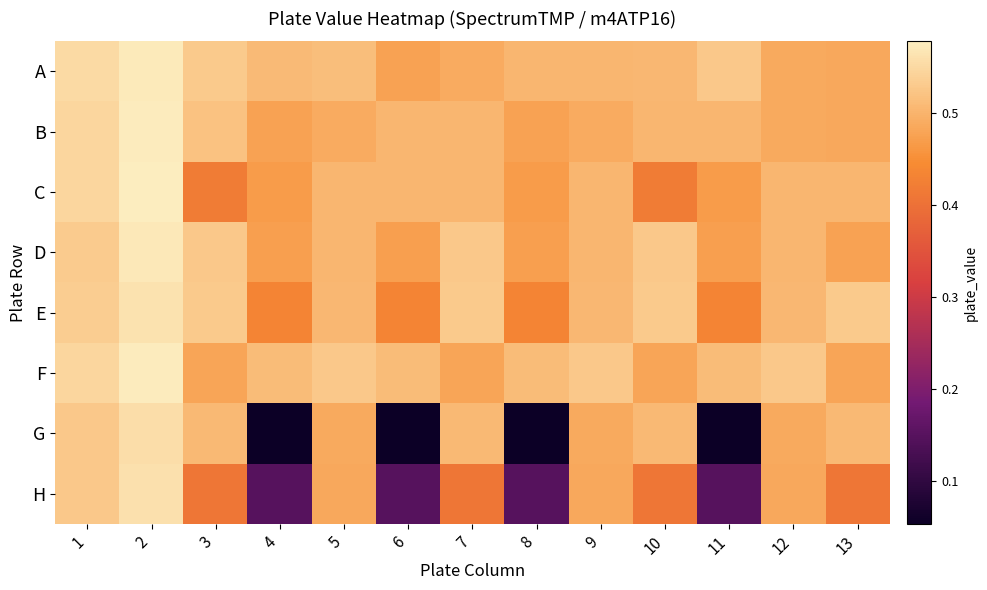

How many series are shown in this chart?

8